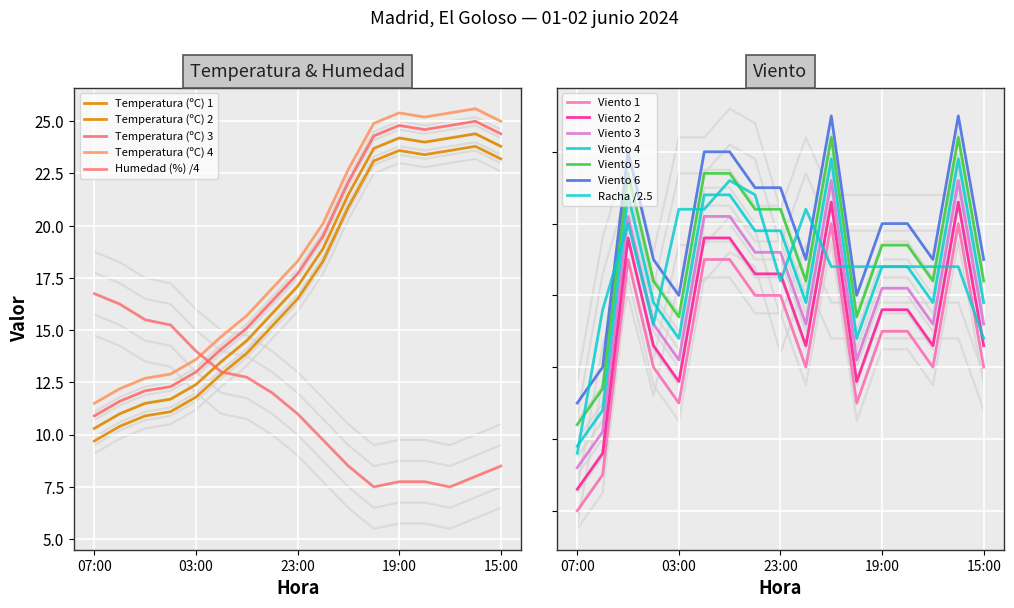

Which label corresponds to the smallest value in the chart?

07:00